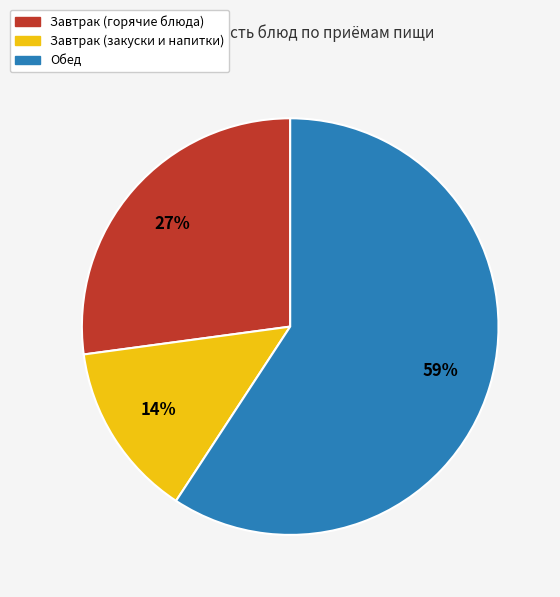

To the nearest percent, what is the average slice percentage?

33%